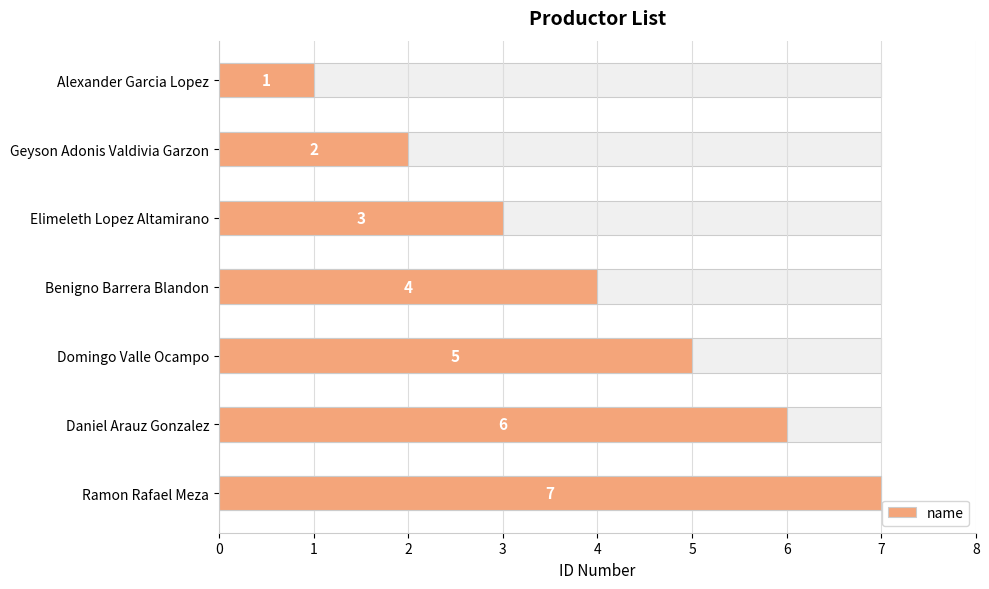

What is the difference between the values at Domingo Valle Ocampo and Daniel Arauz Gonzalez?

1